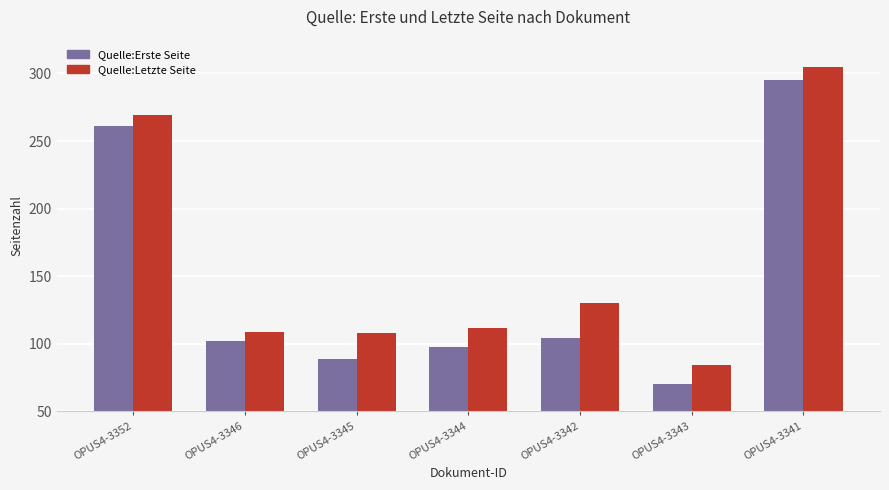

What are all the series names shown in the legend?

Quelle:Erste Seite, Quelle:Letzte Seite